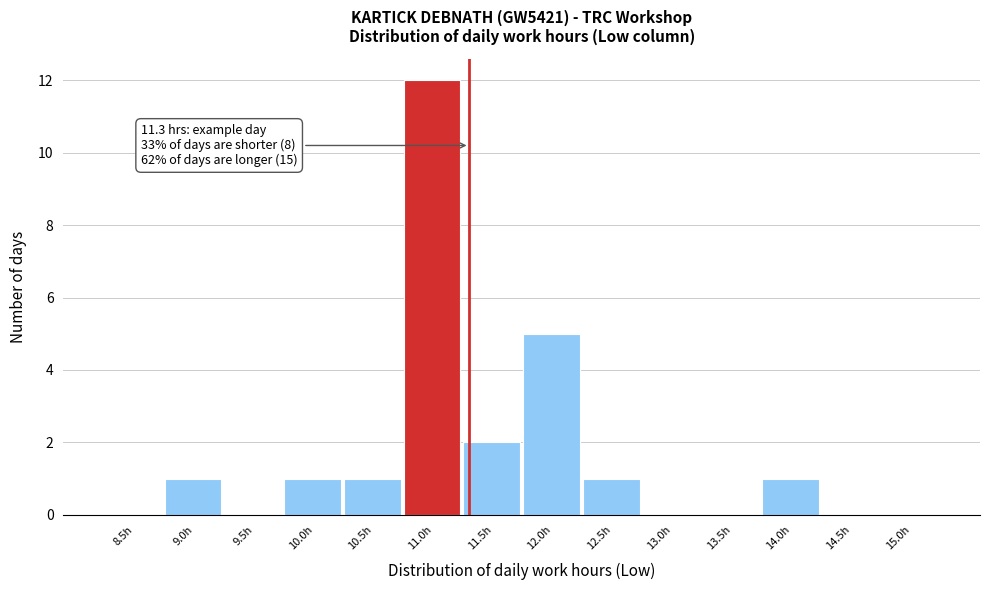

Reading left to right, list all the values displayed in this chart.

8.5h=0	9.0h=1	9.5h=0	10.0h=1	10.5h=1	11.0h=12	11.5h=2	12.0h=5	12.5h=1	13.0h=0	13.5h=0	14.0h=1	14.5h=0	15.0h=0